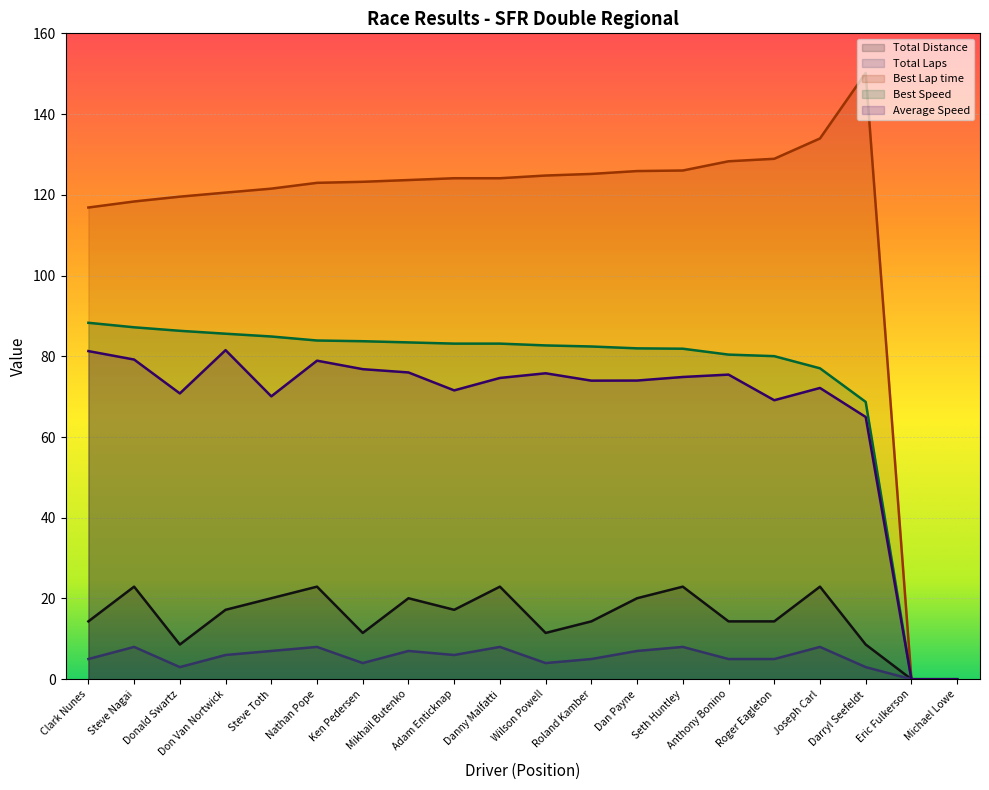

How many Total Distance values are between 4 and 8?

16